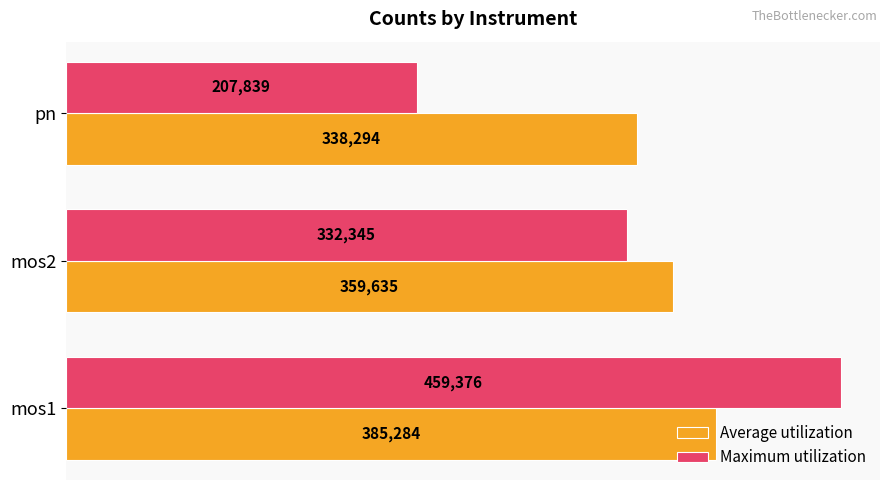

What is the difference between the highest and lowest values at pn?

130455